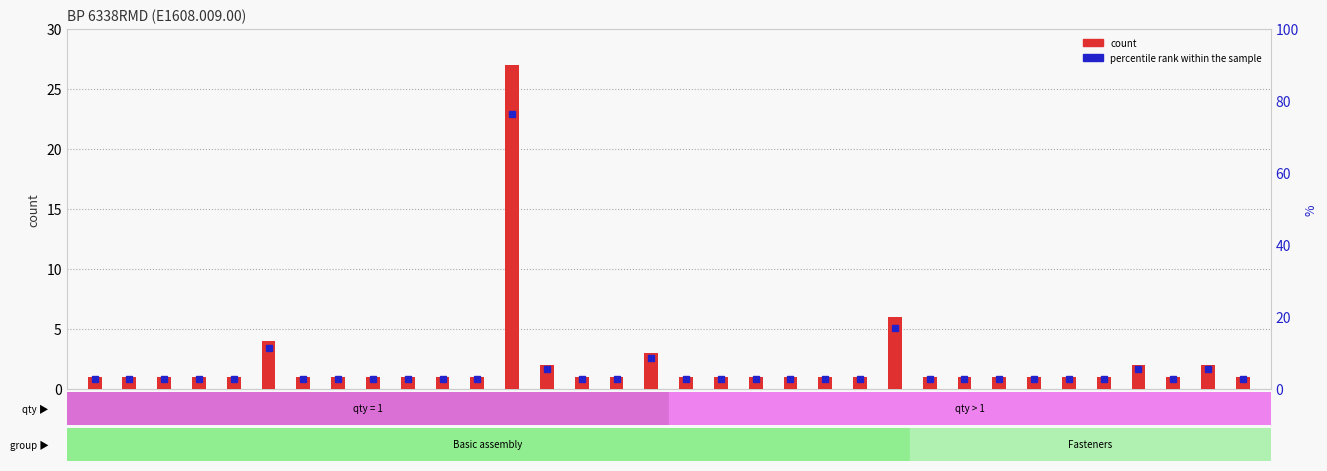

At which label is the value closest to 14?

24